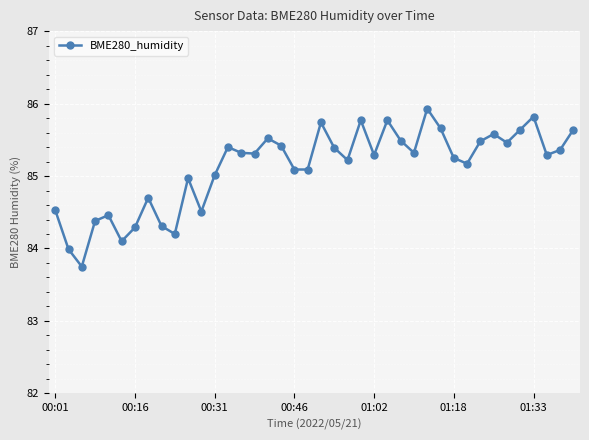

True or false: there are more than 2 points higher than both neighbors.

True